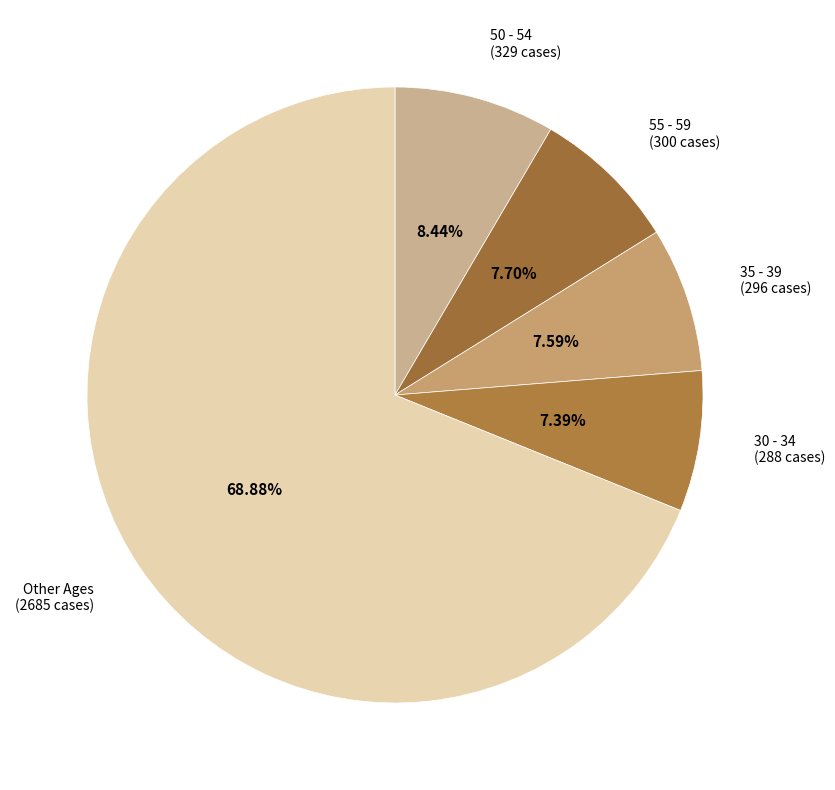

What is the largest slice in the pie chart?

Other Ages